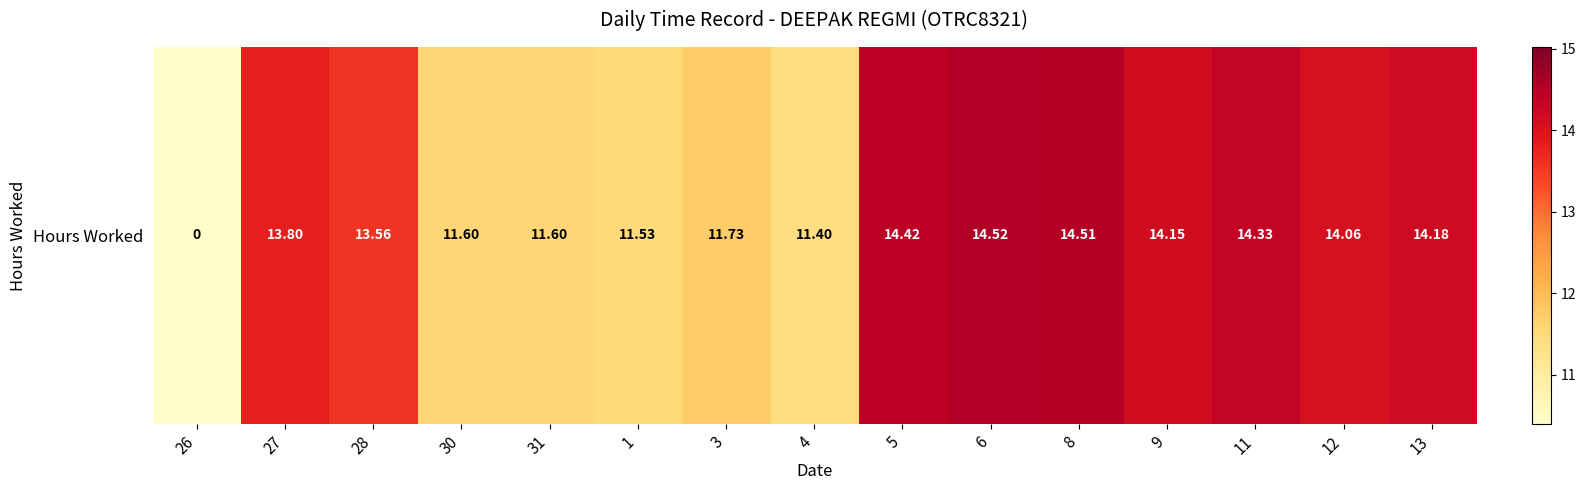

What is the average value?

12.4